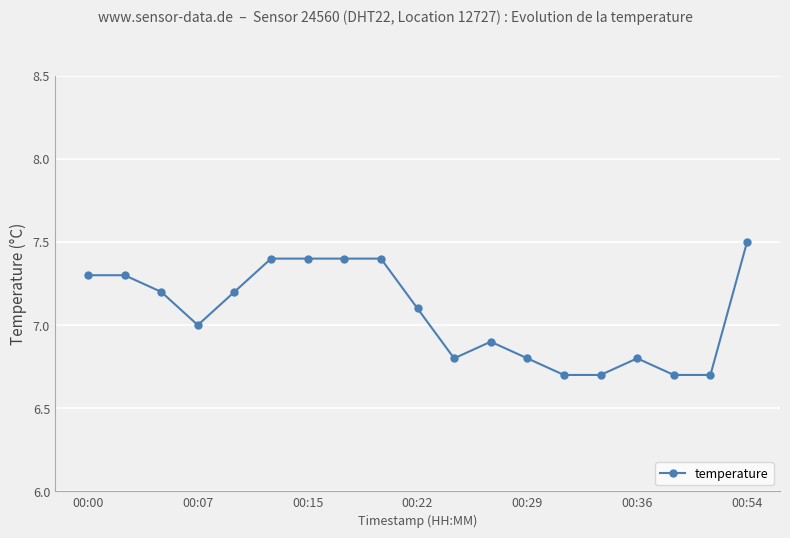

What is the value of the 7th point from the left?

7.4